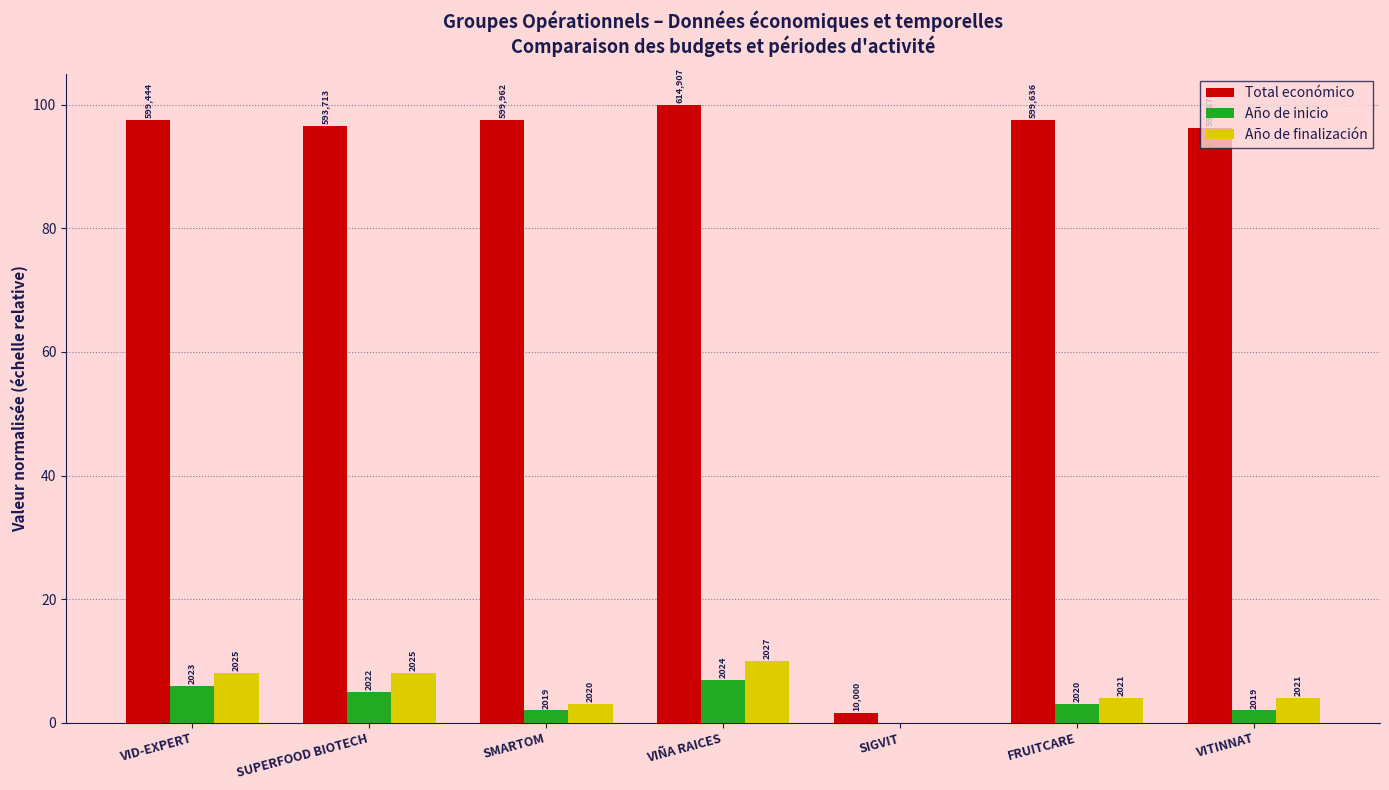

Which series has the widest spread of values?

Total económico